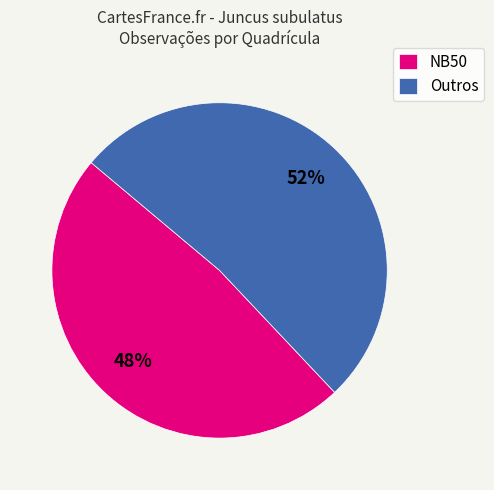

How many segments does this pie chart have?

2